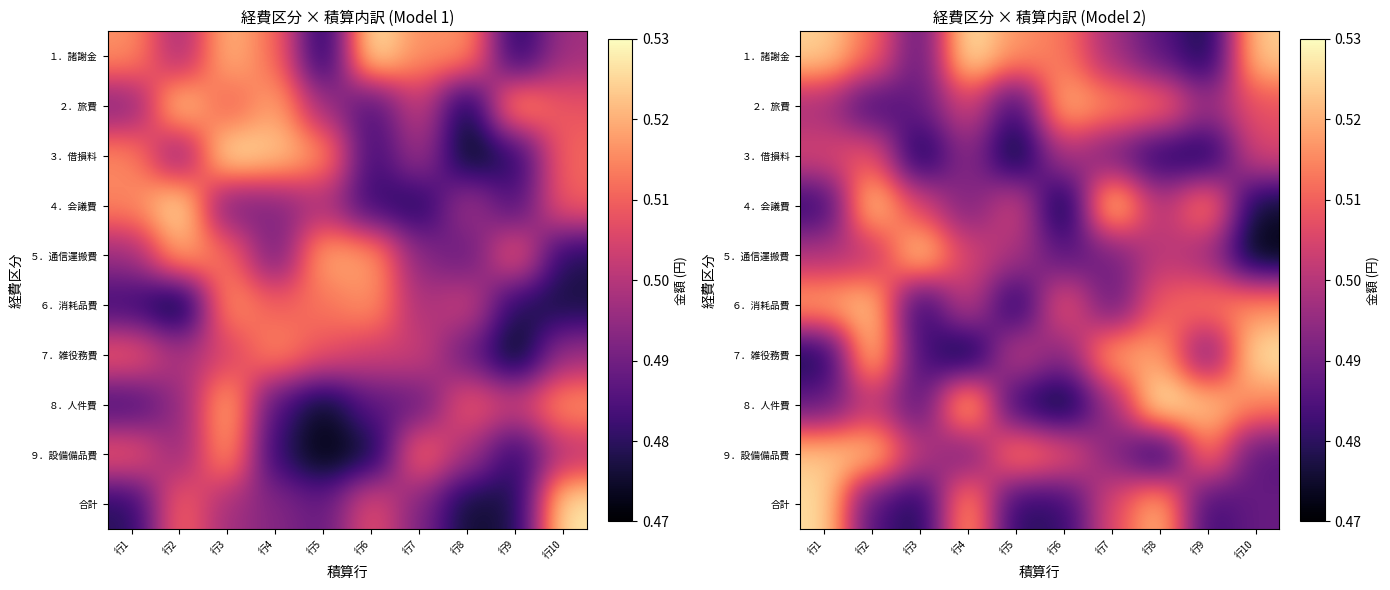

Rank the series at 行3 from highest to lowest value.

５．通信運搬費, ４．会議費, ９．設備備品費, ２．旅費, １．諸謝金, ８．人件費, ７．雑役務費, ６．消耗品費, 合計, ３．借損料